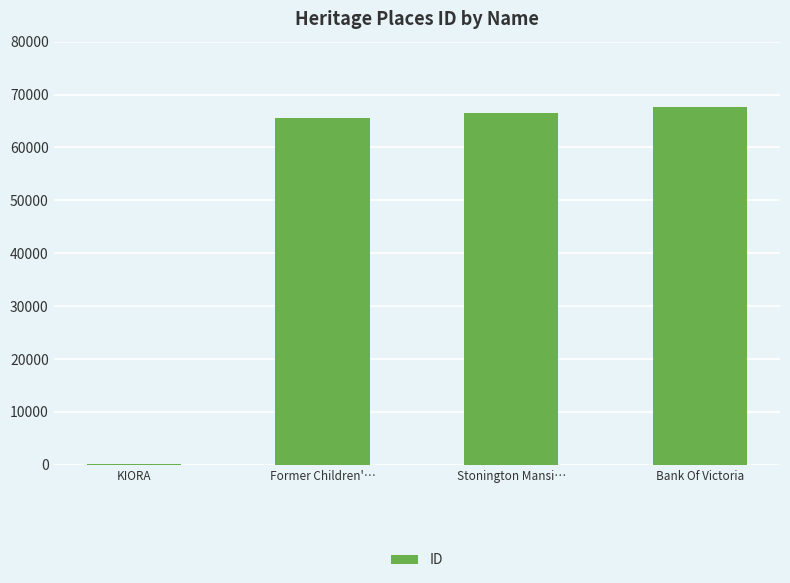

Reading right to left, what are all the values shown in this chart?

67574	66561	65492	161